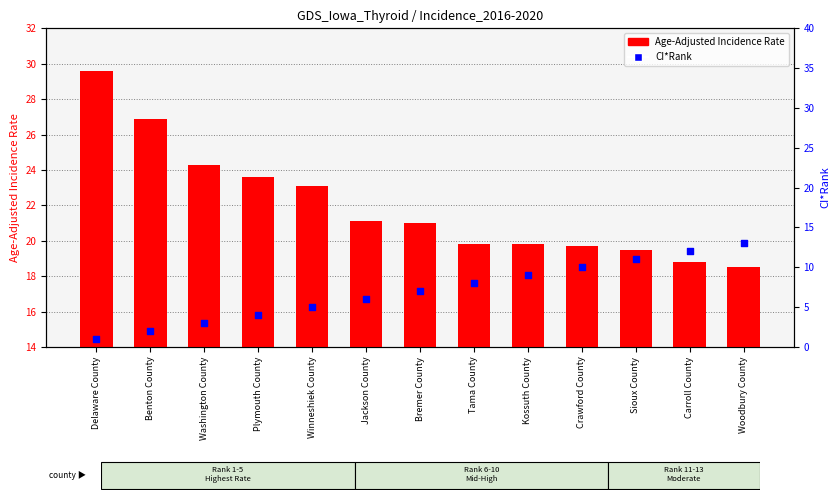

Which series has the largest total across all categories?

Age-Adjusted Incidence Rate